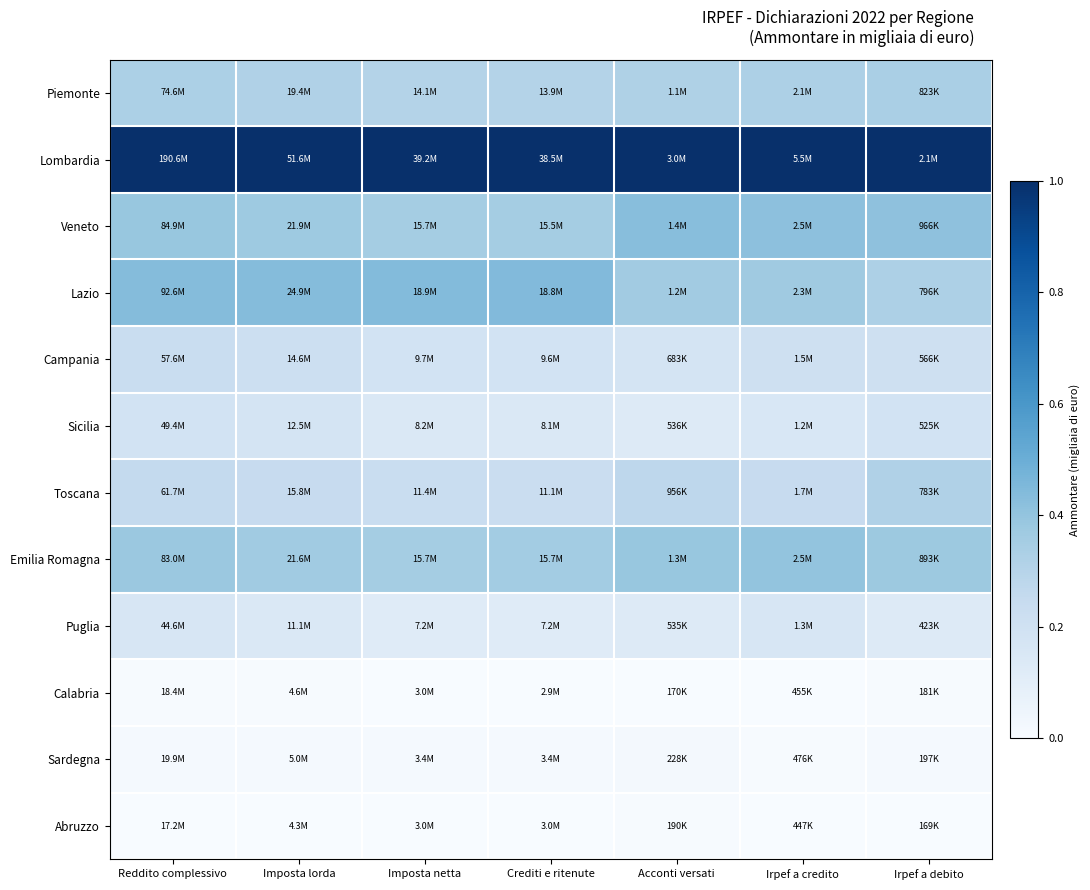

At which category is the sum across all series the highest?

Reddito complessivo